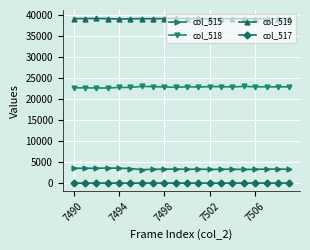

Rank the series by their maximum value, from highest to lowest.

col_519, col_518, col_515, col_517